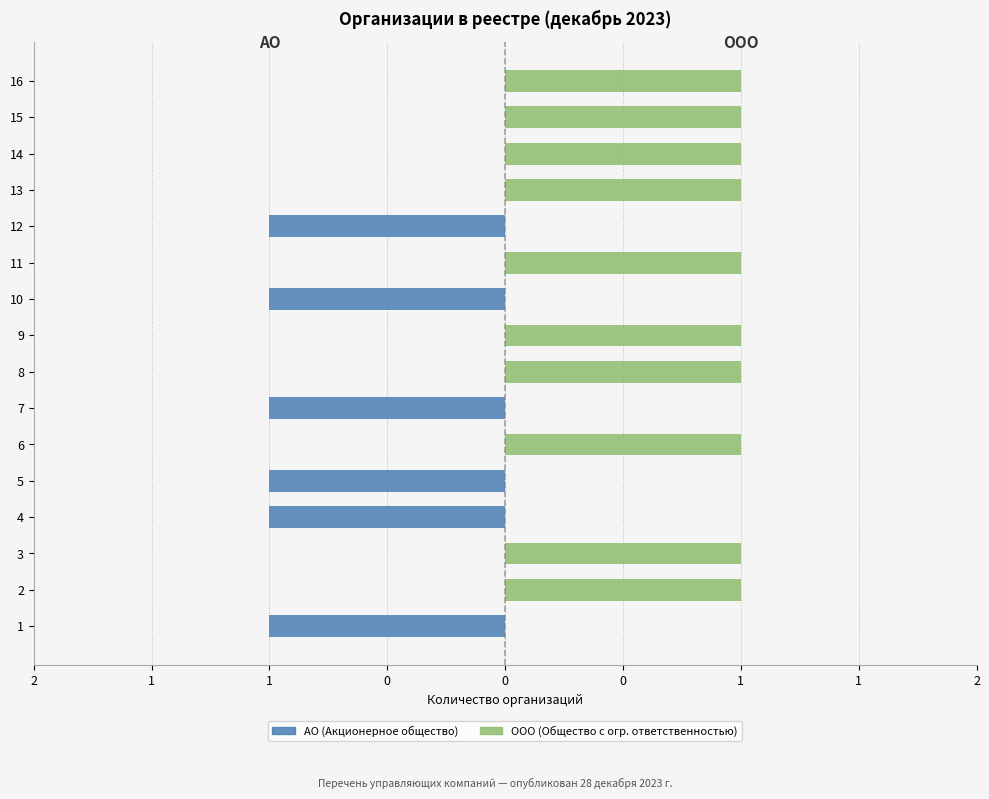

Reading right to left, transcribe all the data shown in this chart.

АО (Акционерное общество): 0	0	0	0	-1	0	-1	0	0	-1	0	-1	-1	0	0	-1
ООО (Общество с огр. ответственностью): 1	1	1	1	0	1	0	1	1	0	1	0	0	1	1	0